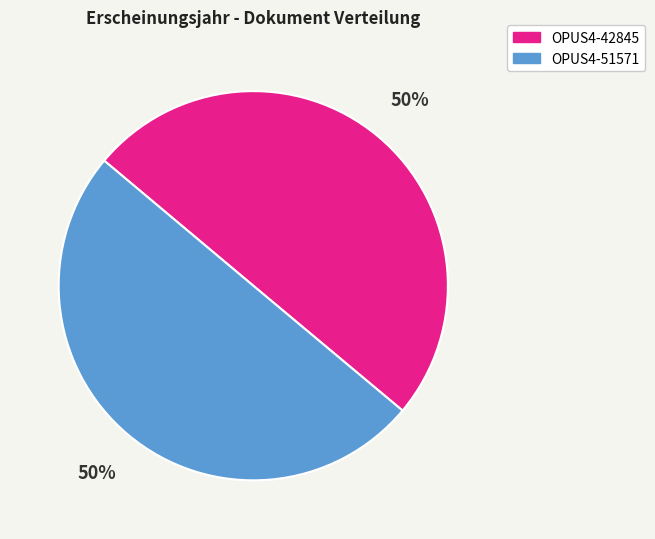

Is the sum of OPUS4-51571 and OPUS4-42845 greater than half?

Yes